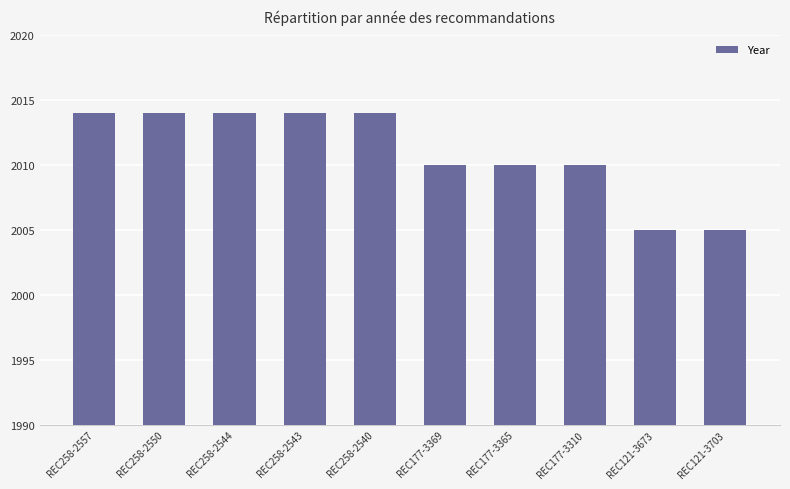

How many data points are less than 2014?

5